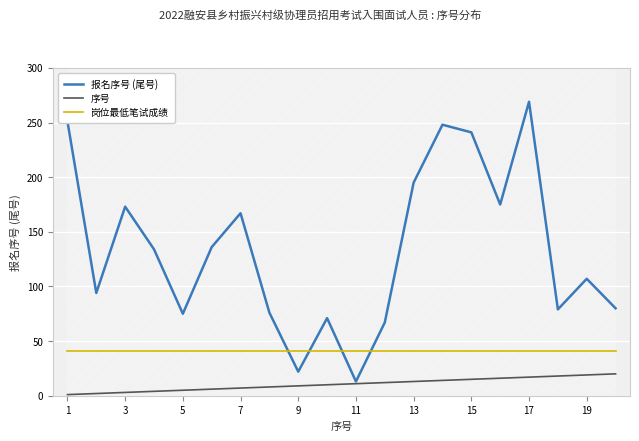

How many series are shown in this chart?

3